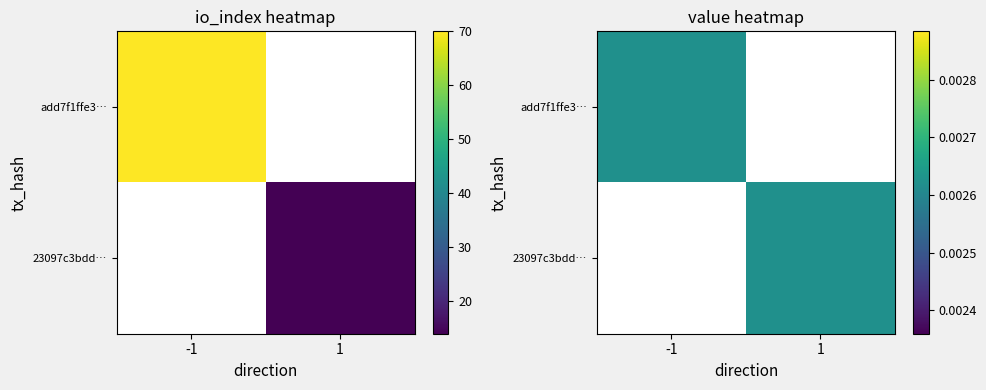

What is the spread (max minus min) of values at io_index?

56.0